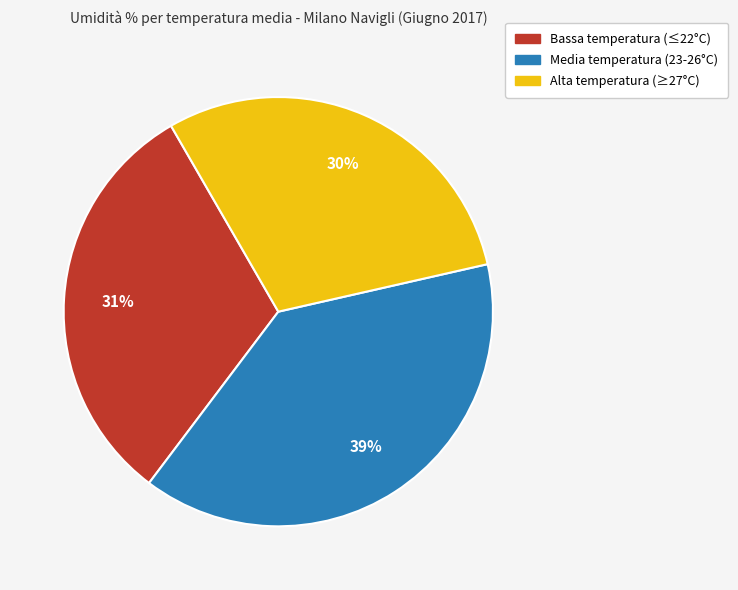

To the nearest percent, what is the difference between the largest and smallest slice percentages?

9%